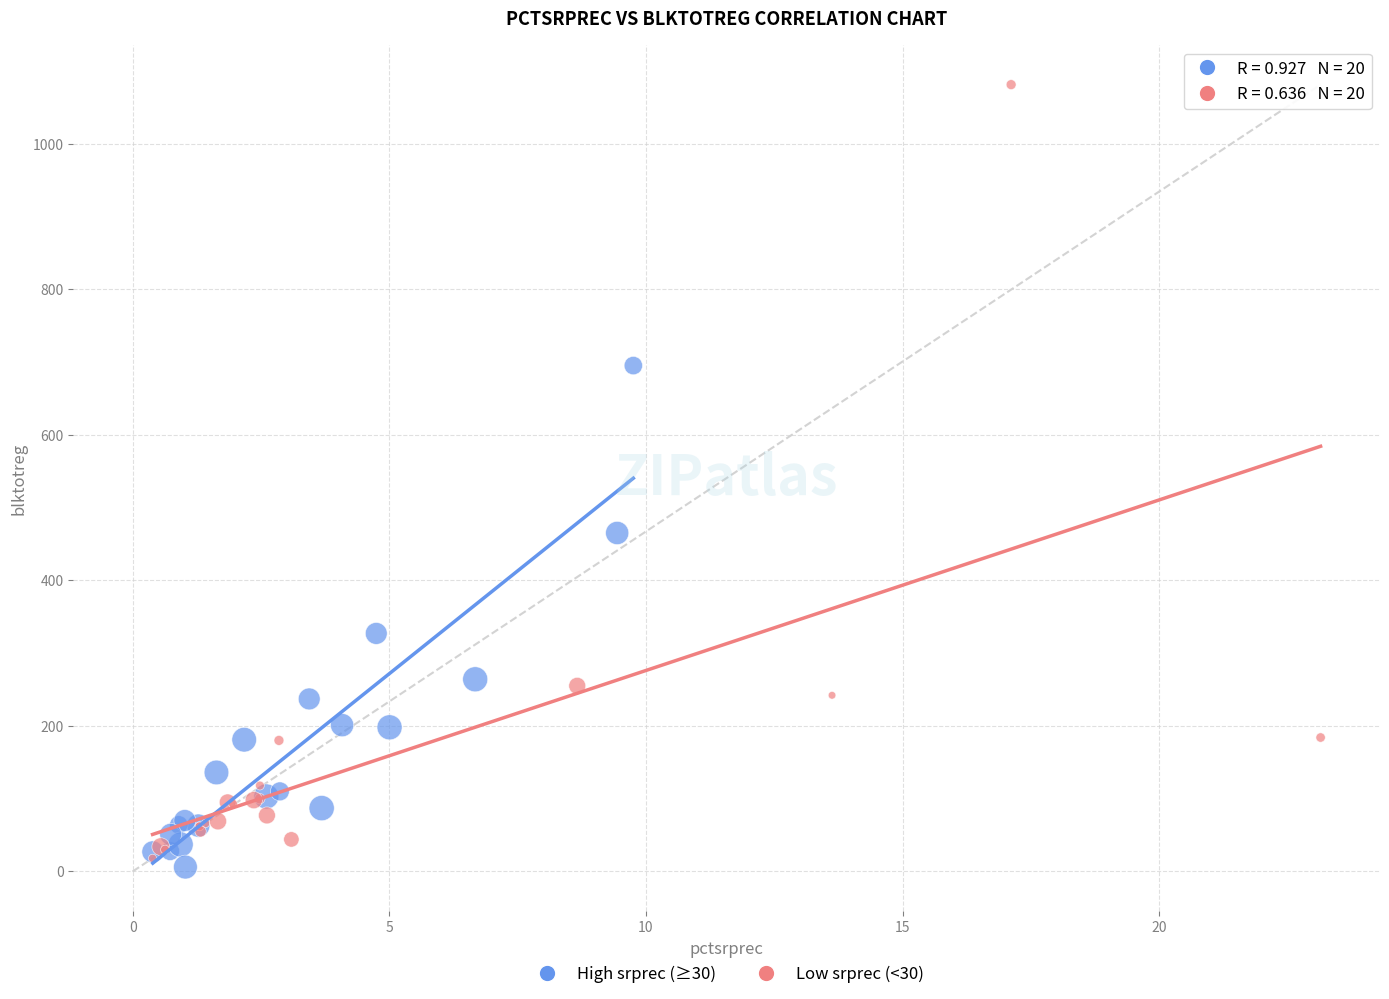

Which series has the widest spread of Y values?

Low srprec (<30)